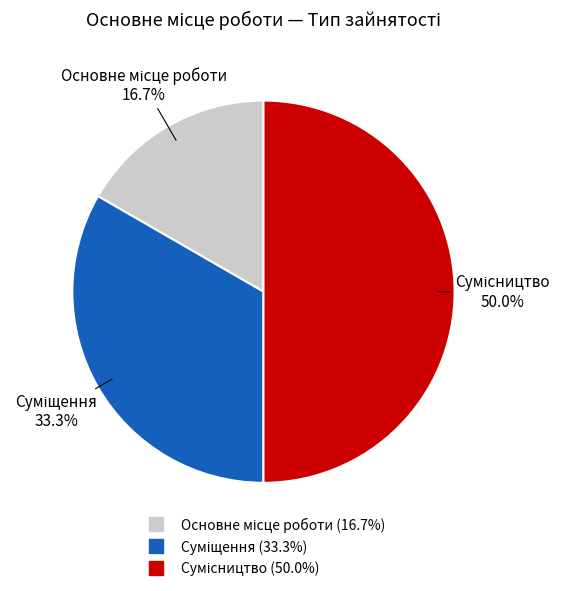

Approximately how many times larger is the value at Сумісництво compared to Суміщення?

1.5